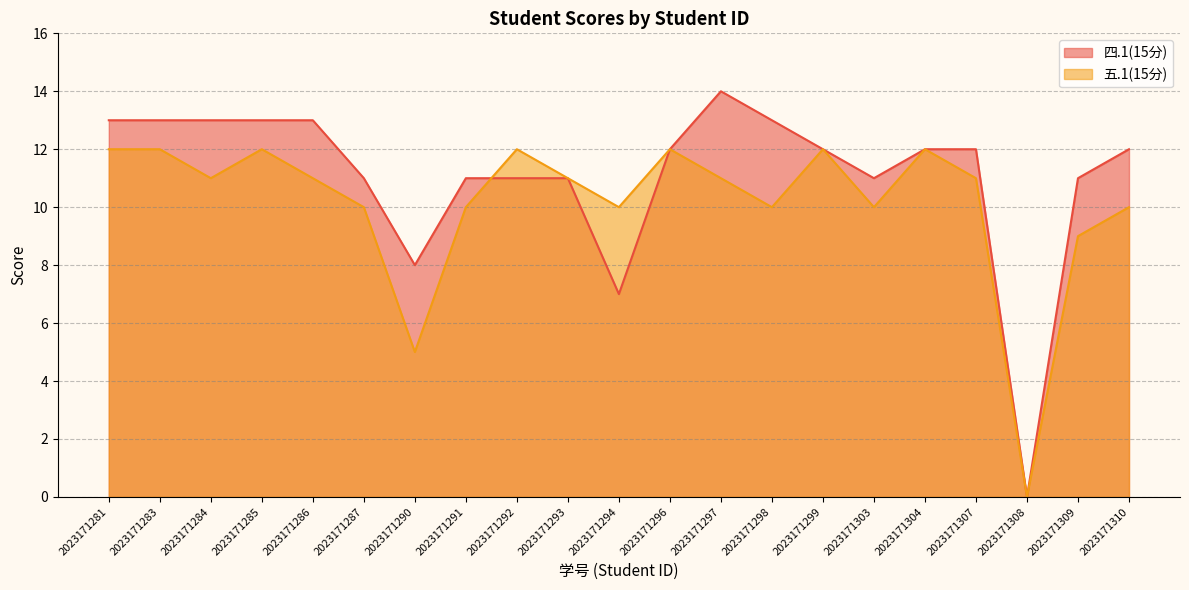

Reading right to left, what are all the values shown in this chart?

四.1(15分): 12	11	0	12	12	11	12	13	14	12	7	11	11	11	8	11	13	13	13	13	13
五.1(15分): 10	9	0	11	12	10	12	10	11	12	10	11	12	10	5	10	11	12	11	12	12